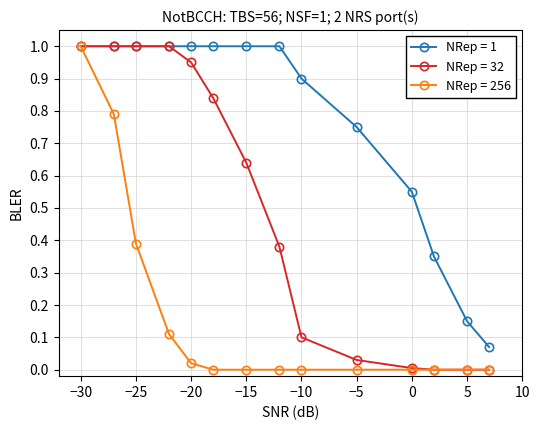

List the series in order of their overall mean, lowest first.

NRep = 256, NRep = 32, NRep = 1